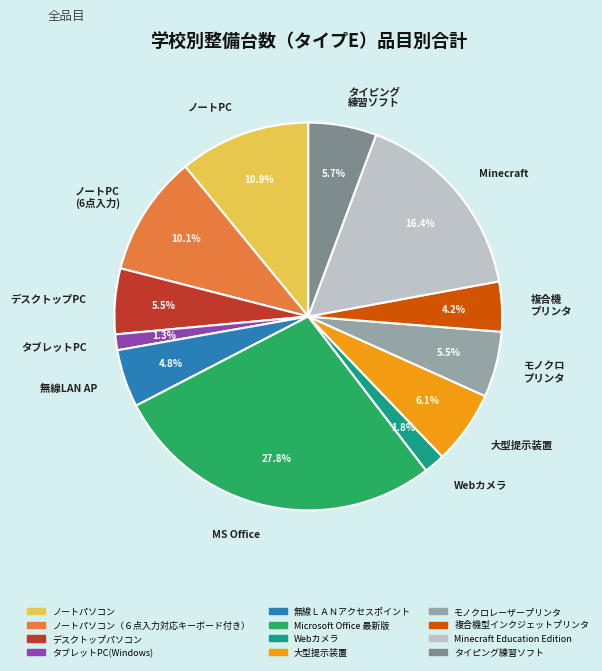

Which category has the biggest portion of the pie?

MS Office